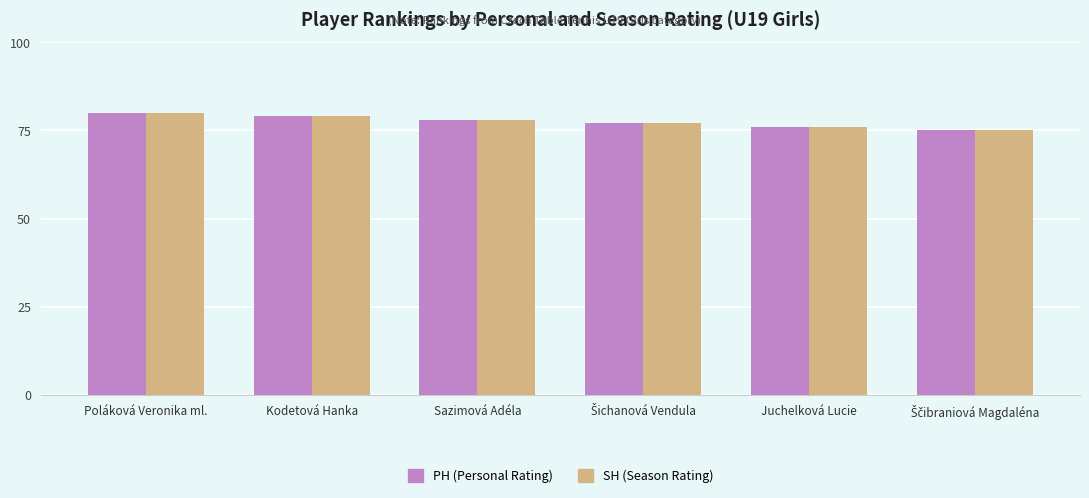

What is the maximum value shown in the chart?

80